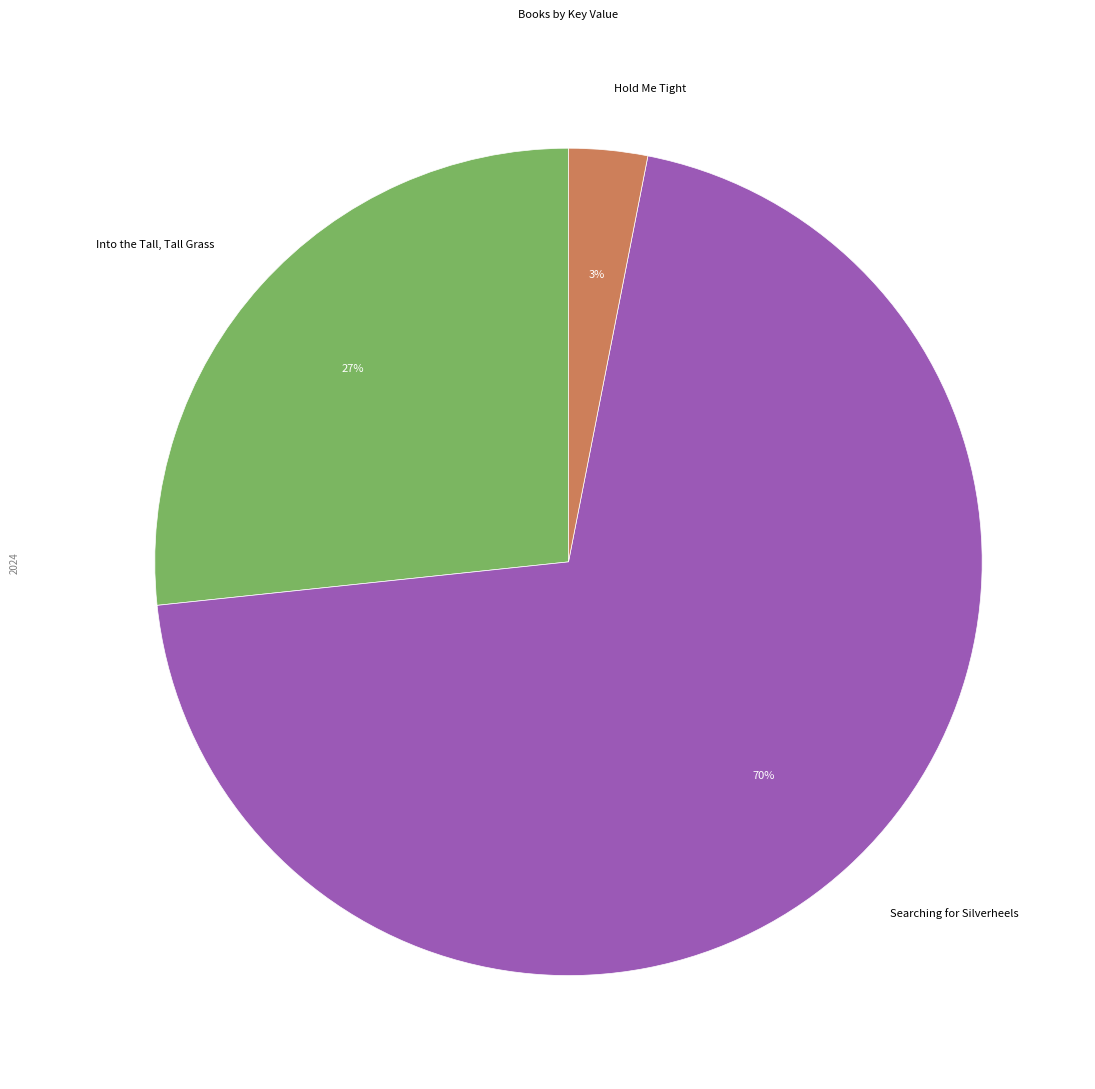

To the nearest percent, what is the average slice percentage?

33%